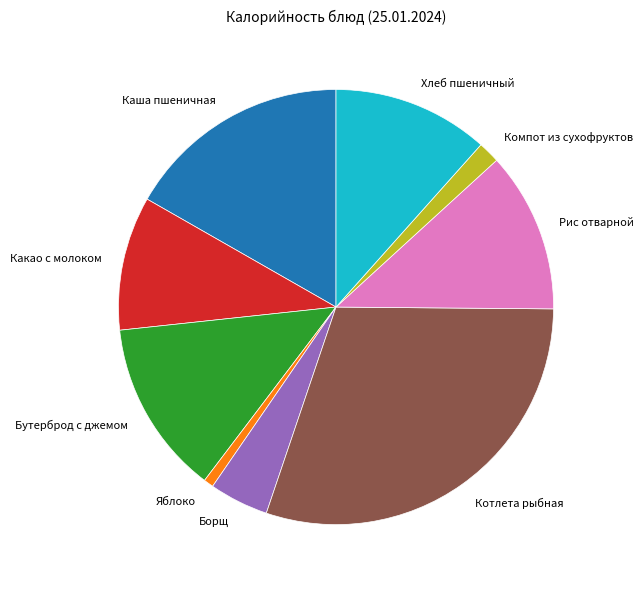

Count the number of slices in the pie.

9